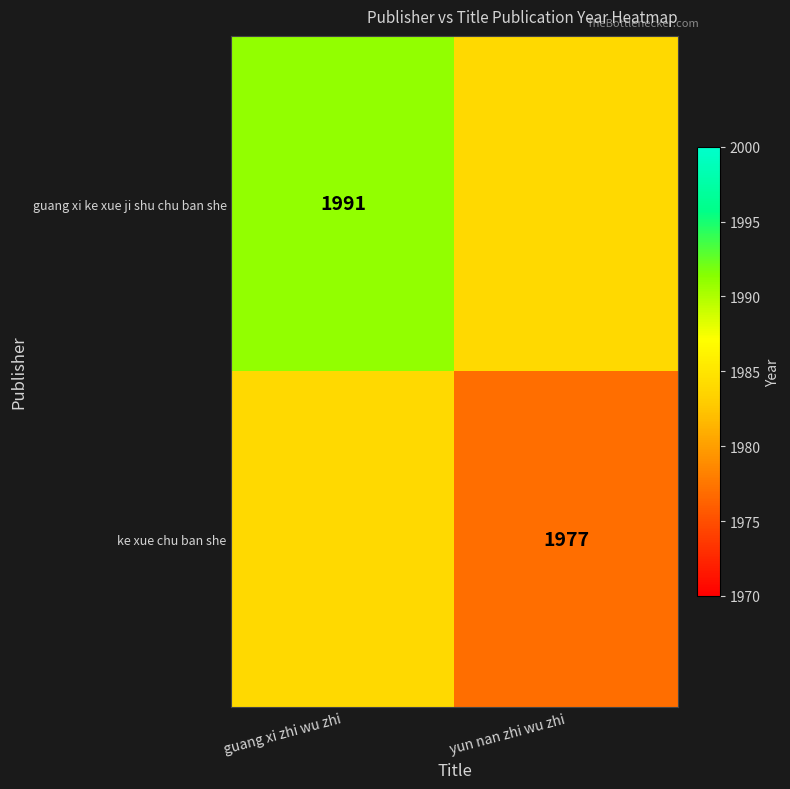

The ke xue chu ban she series shows 749 at yun nan zhi wu zhi. True or false?

False